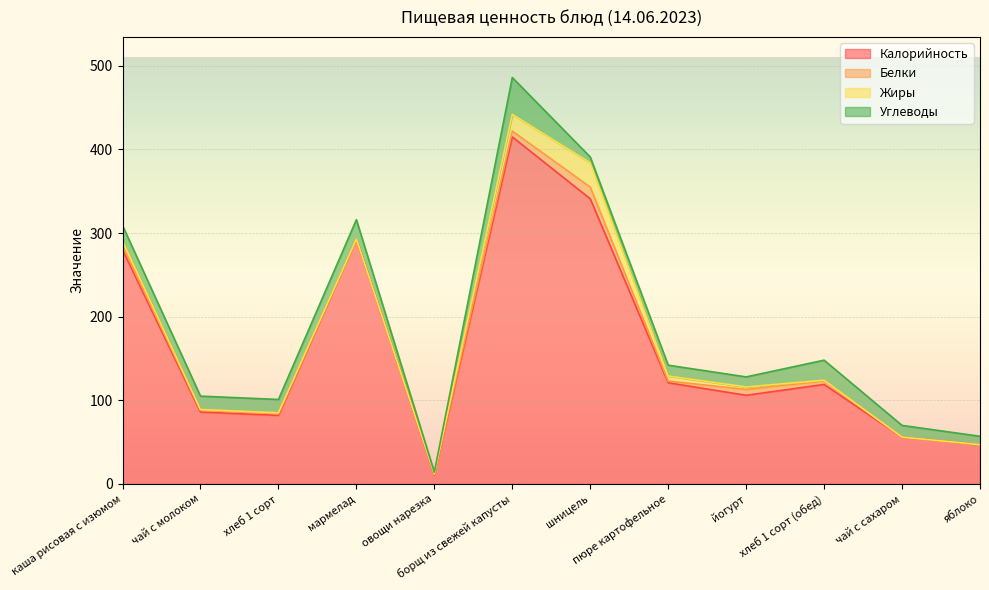

Reading right to left, list all the values displayed in this chart.

Калорийность: 47	56	119	106	121	341	415	11	293	82	86	280
Белки: 0	0	4	7	2	14	7	1	0	2	2	5
Жиры: 0	0	1	3	6	29	20	0	0	1	1	6
Углеводы: 10	14	24	12	13	7	44	2	23	16	16	18